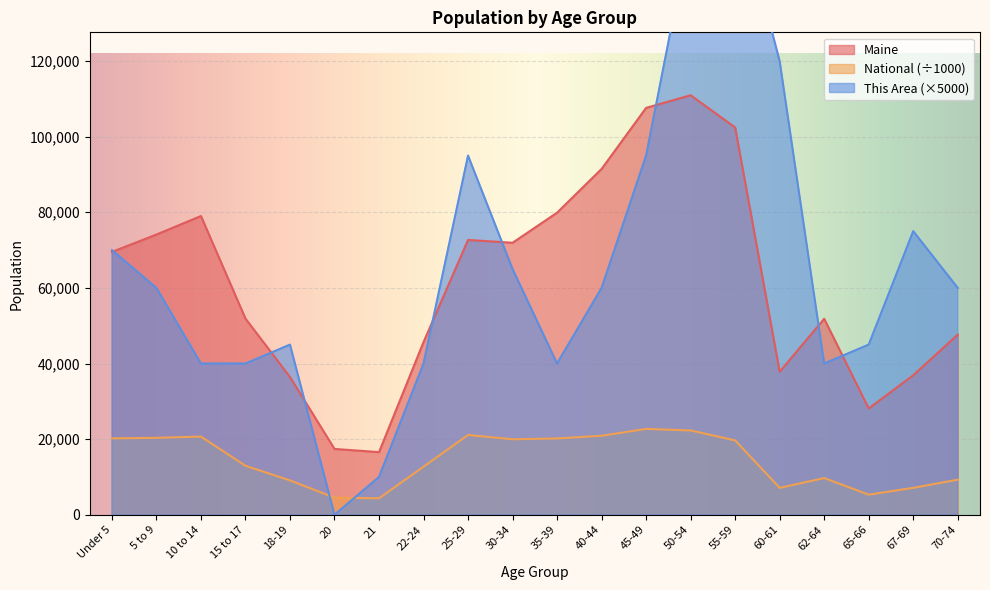

What is the value of the Maine point at the 9th from the left?

72681.0